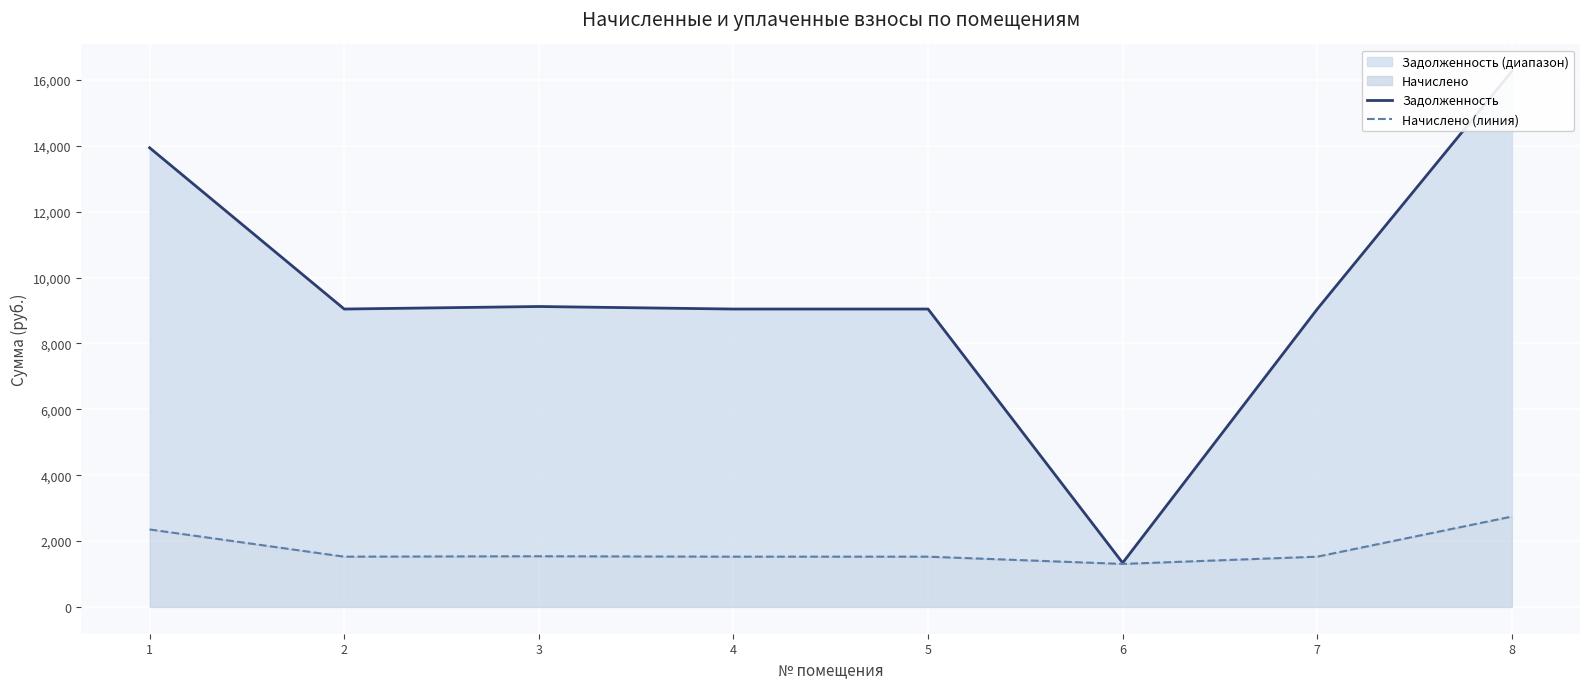

Is it true that Задолженность equals 5419.6 at 7?

False